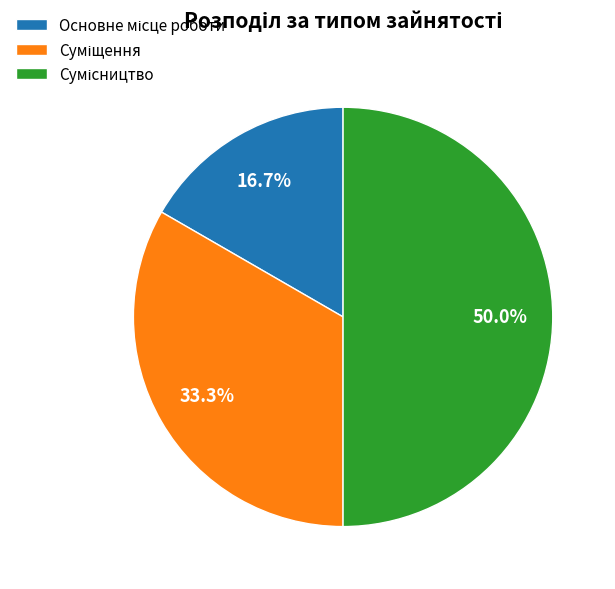

Which has a higher value, Сумісництво or Суміщення?

Сумісництво